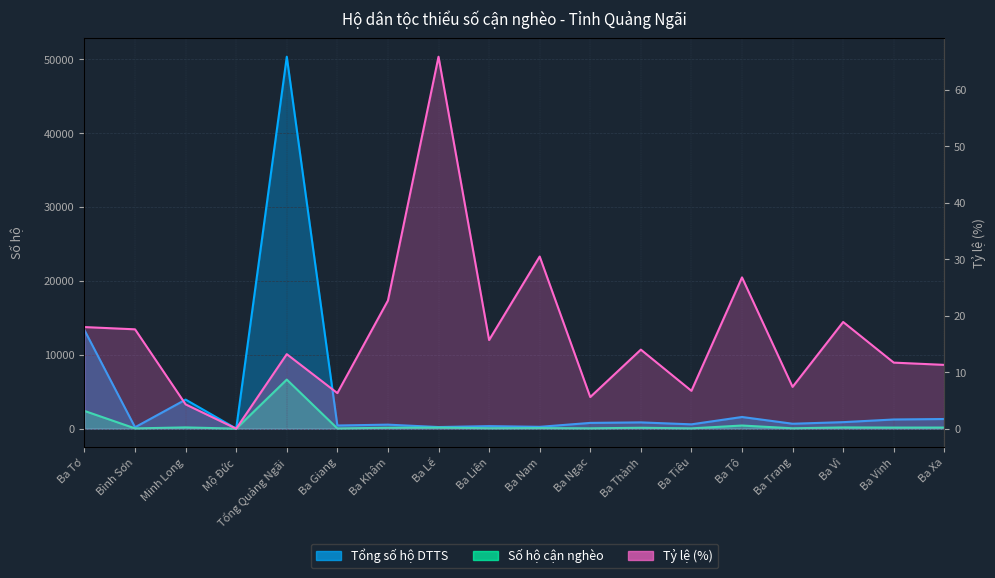

Reading right to left, extract all data points from this chart.

Tổng số hộ DTTS: Ba Xa=1306.0	Ba Vinh=1242.0	Ba Vì=880.0	Ba Trang=666.0	Ba Tô=1579.0	Ba Tiêu=585.0	Ba Thành=847.0	Ba Ngạc=779.0	Ba Nam=246.0	Ba Liên=343.0	Ba Lế=217.0	Ba Khâm=542.0	Ba Giang=426.0	Tổng Quảng Ngãi=50368.0	Mộ Đức=7.0	Minh Long=3935.0	Bình Sơn=187.0	Ba Tơ=13344.0
Số hộ cận nghèo: Ba Xa=148.0	Ba Vinh=145.0	Ba Vì=166.0	Ba Trang=49.0	Ba Tô=423.0	Ba Tiêu=39.0	Ba Thành=119.0	Ba Ngạc=44.0	Ba Nam=75.0	Ba Liên=54.0	Ba Lế=143.0	Ba Khâm=123.0	Ba Giang=27.0	Tổng Quảng Ngãi=6643.0	Mộ Đức=0.0	Minh Long=168.0	Bình Sơn=33.0	Ba Tơ=2402.0
Tỷ lệ (%): Ba Xa=11.3	Ba Vinh=11.7	Ba Vì=18.9	Ba Trang=7.4	Ba Tô=26.8	Ba Tiêu=6.7	Ba Thành=14.0	Ba Ngạc=5.6	Ba Nam=30.5	Ba Liên=15.7	Ba Lế=65.9	Ba Khâm=22.7	Ba Giang=6.3	Tổng Quảng Ngãi=13.2	Mộ Đức=0.0	Minh Long=4.3	Bình Sơn=17.6	Ba Tơ=18.0